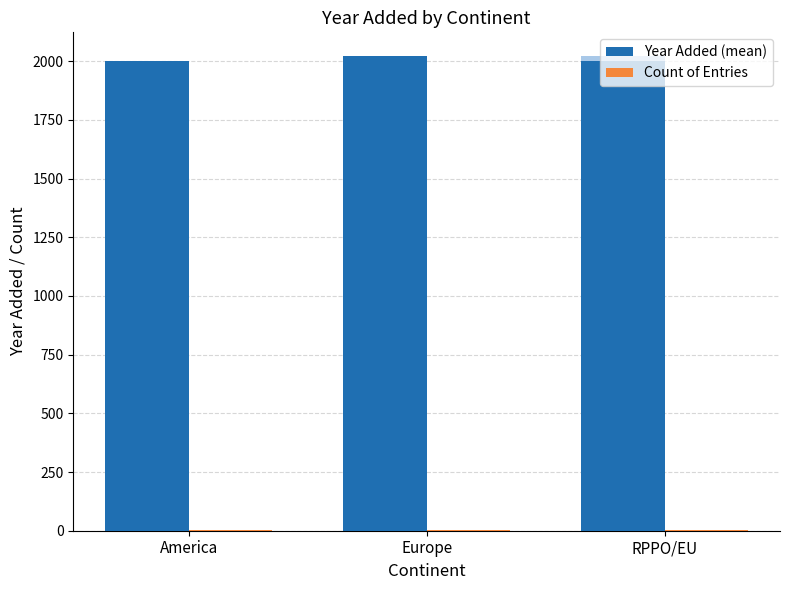

At which label does Count of Entries reach its peak?

RPPO/EU